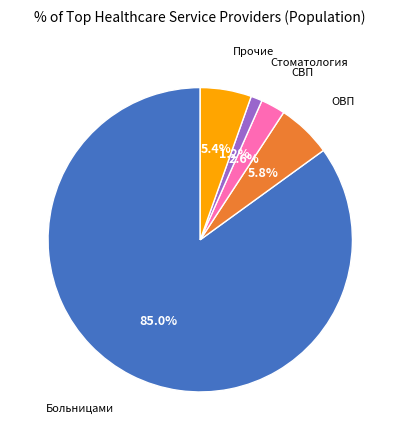

Does any single category account for the majority?

Yes